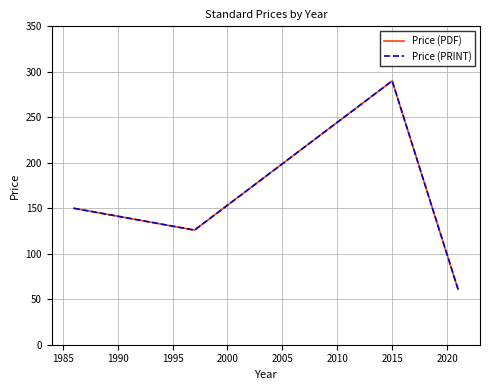

Does the chart display data point markers on the line(s)?

No